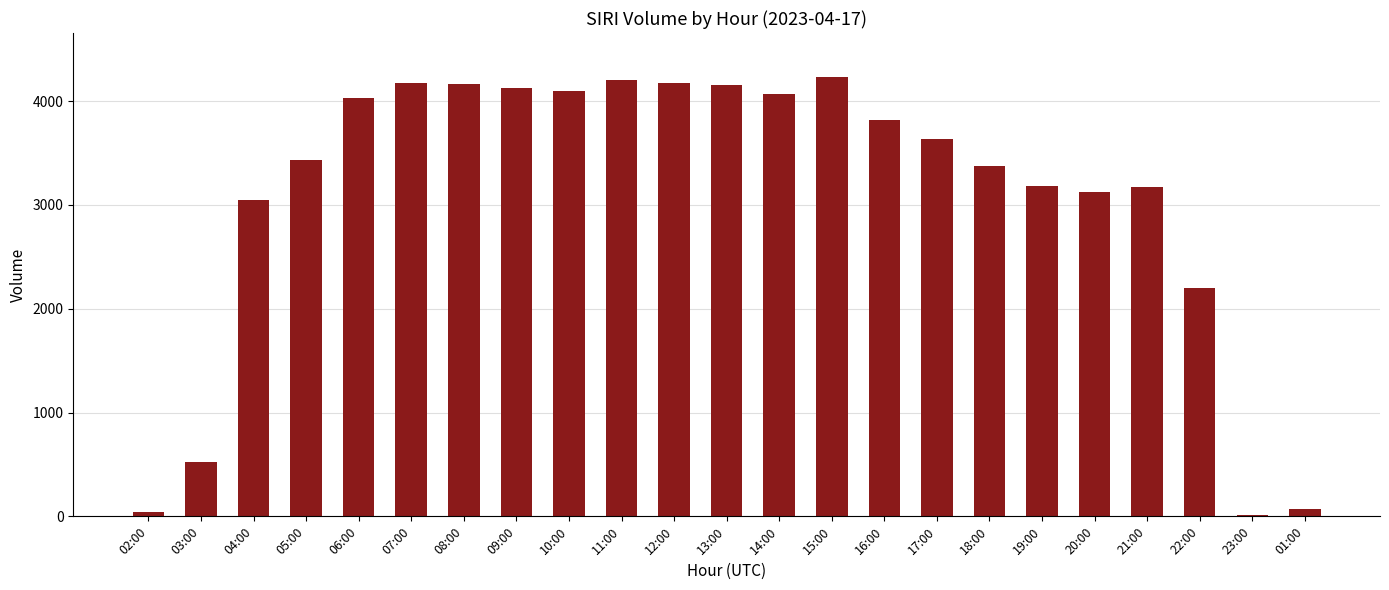

Where is the data nearest to the value 2123?

22:00